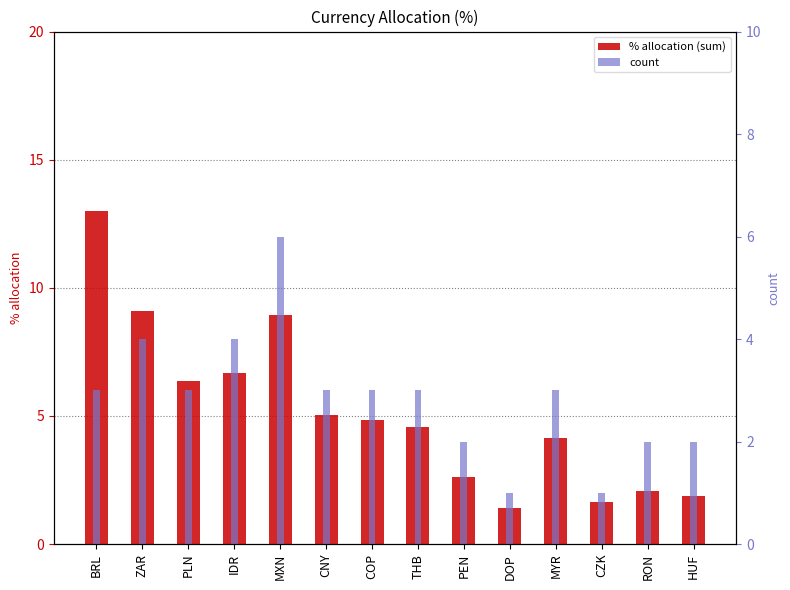

Reading right to left, what are all the values shown in this chart?

% allocation (sum): HUF=1.9	RON=2.1	CZK=1.6	MYR=4.2	DOP=1.4	PEN=2.6	THB=4.6	COP=4.9	CNY=5.0	MXN=8.9	IDR=6.7	PLN=6.3	ZAR=9.1	BRL=13.0
count: HUF=2.0	RON=2.0	CZK=1.0	MYR=3.0	DOP=1.0	PEN=2.0	THB=3.0	COP=3.0	CNY=3.0	MXN=6.0	IDR=4.0	PLN=3.0	ZAR=4.0	BRL=3.0